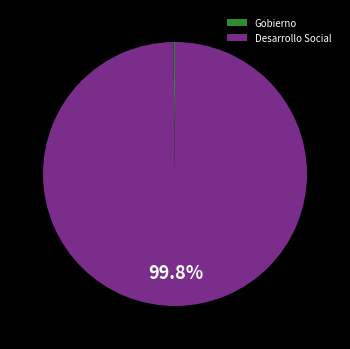

What is the largest slice in the pie chart?

Desarrollo Social